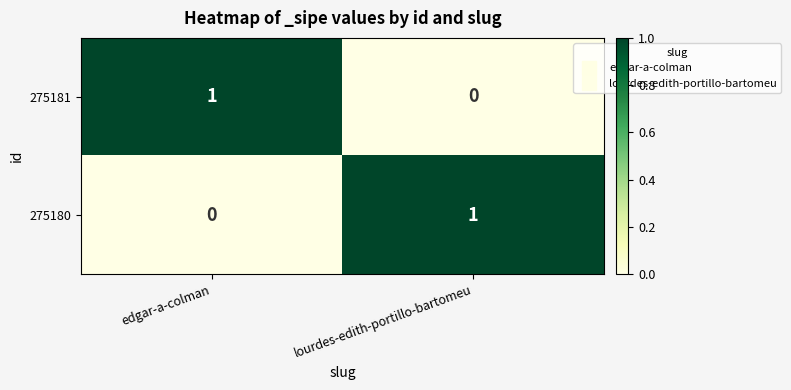

Is the value of 275180 at lourdes-edith-portillo-bartomeu greater than the value of 275181 at lourdes-edith-portillo-bartomeu?

Yes